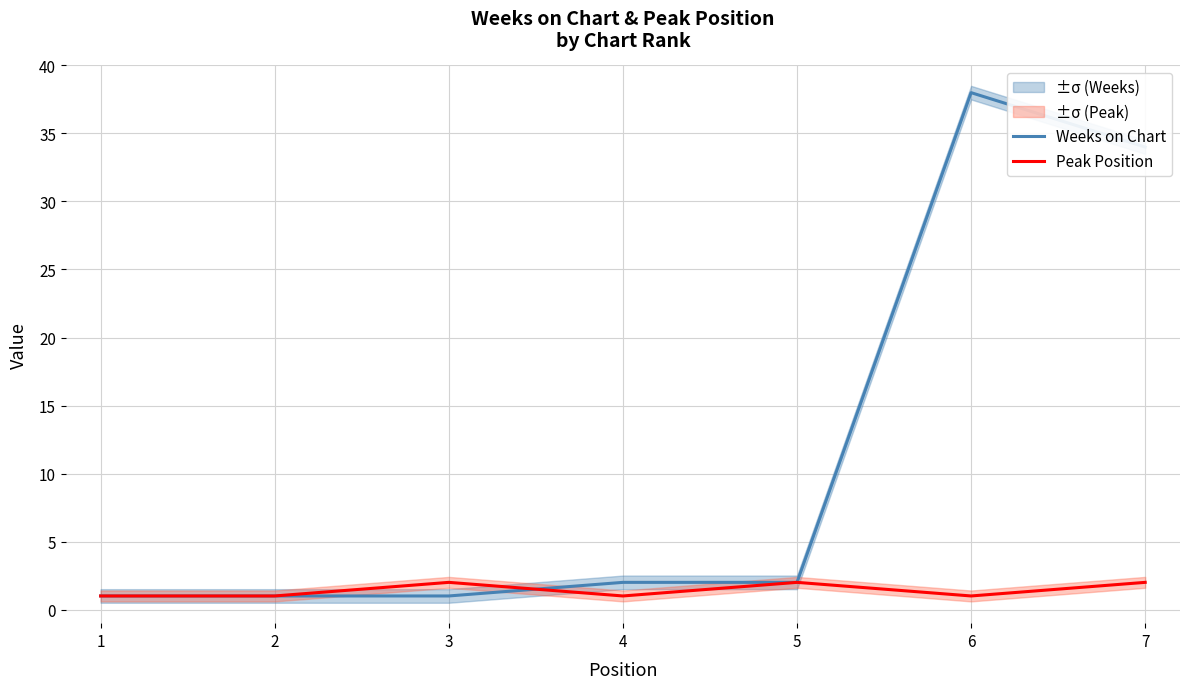

Reading left to right, list all the values displayed in this chart.

Weeks on Chart: 1	1	1	2	2	38	34
Peak Position: 1	1	2	1	2	1	2